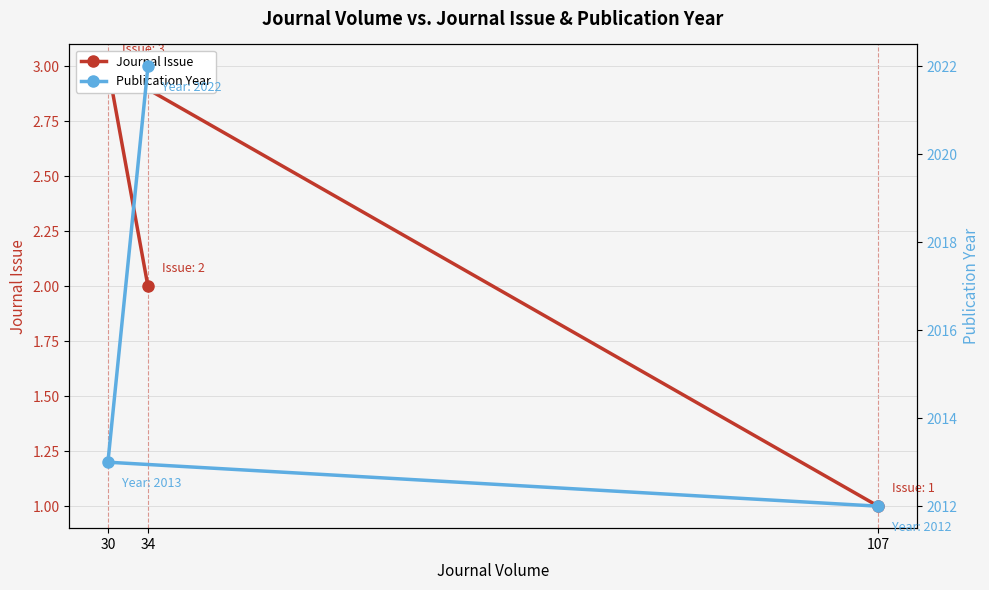

Which series has the widest spread of values?

Publication Year